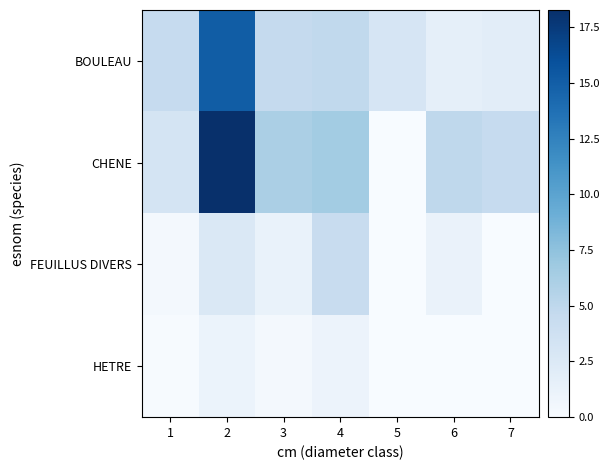

Between 1 and 2, which is larger?

2